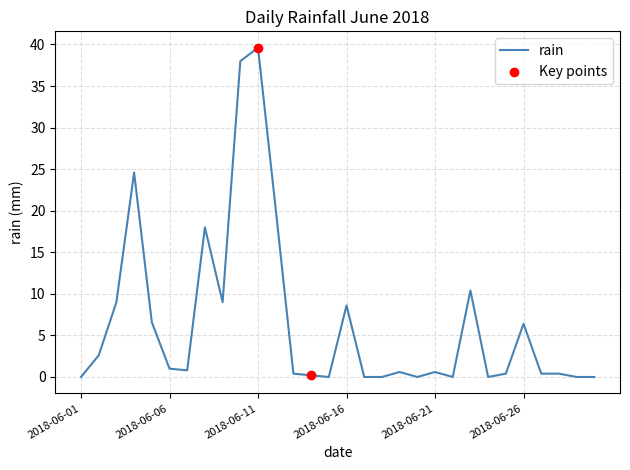

What is the maximum value shown in the chart?

39.6